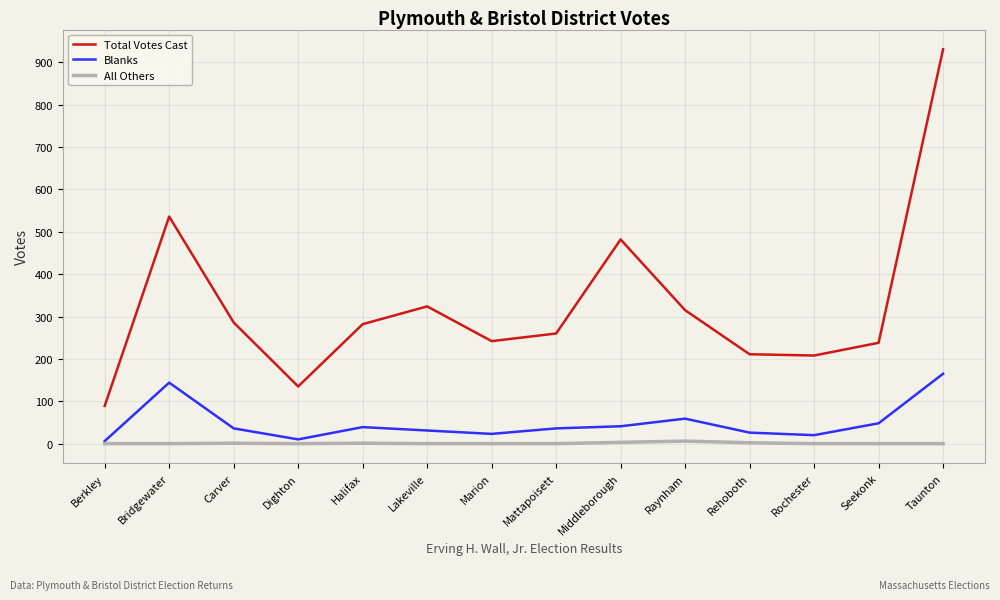

What is the sum of the Total Votes Cast values at Taunton and Marion?

1173